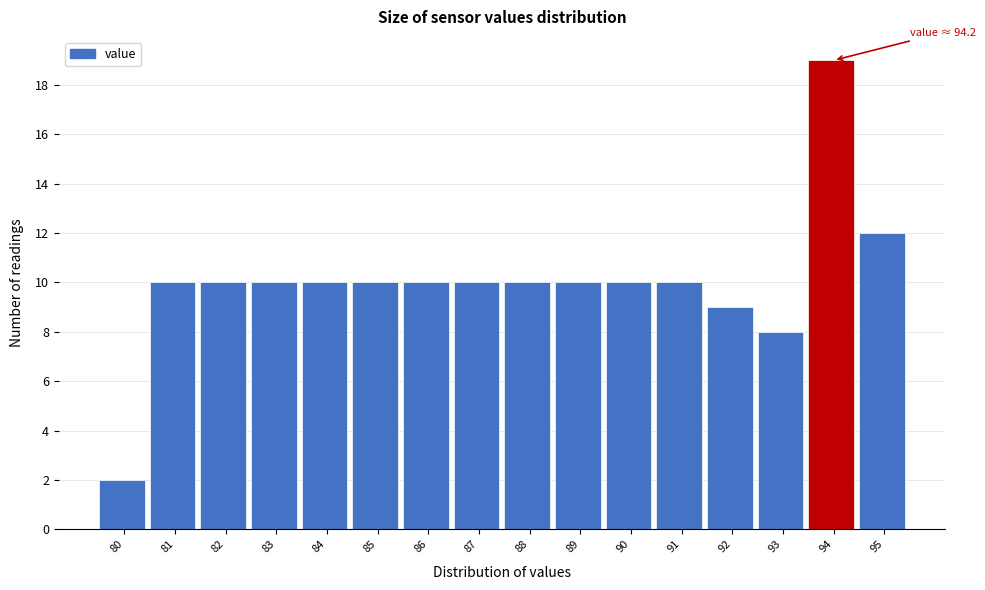

Reading right to left, list all the values displayed in this chart.

95=12	94=19	93=8	92=9	91=10	90=10	89=10	88=10	87=10	86=10	85=10	84=10	83=10	82=10	81=10	80=2